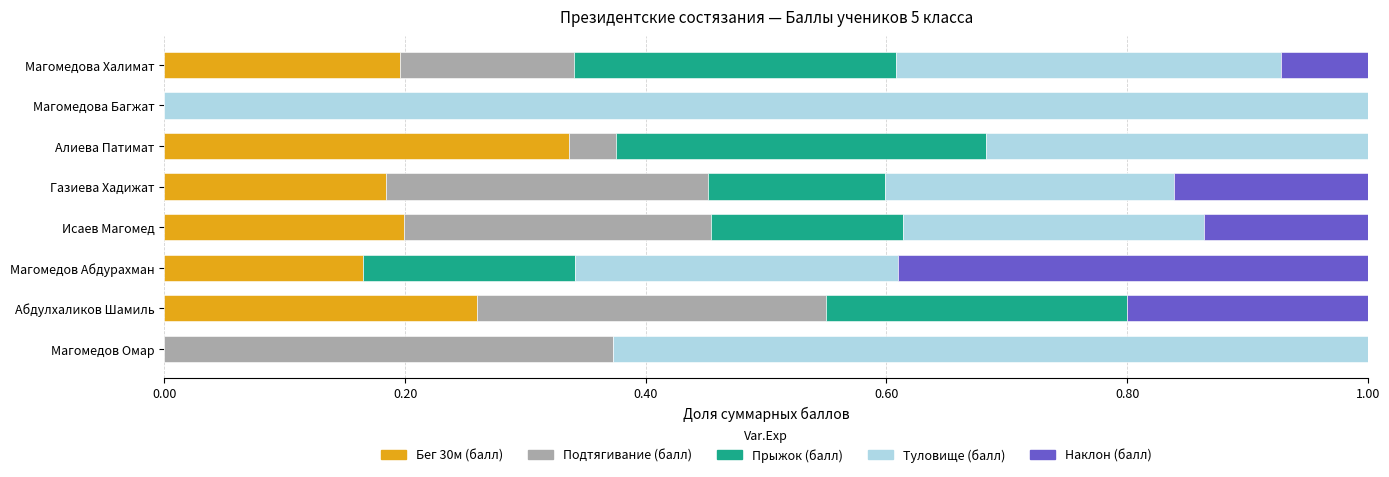

Which category has the highest value in the Бег 30м (балл) series?

Алиева Патимат